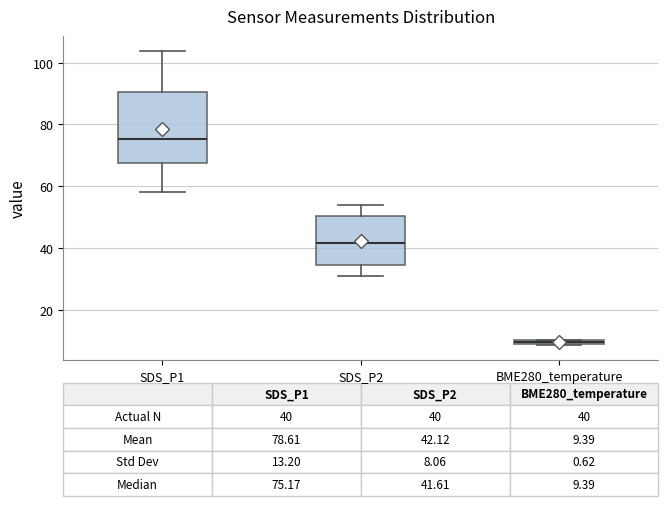

Which box's median line is the highest?

SDS_P1